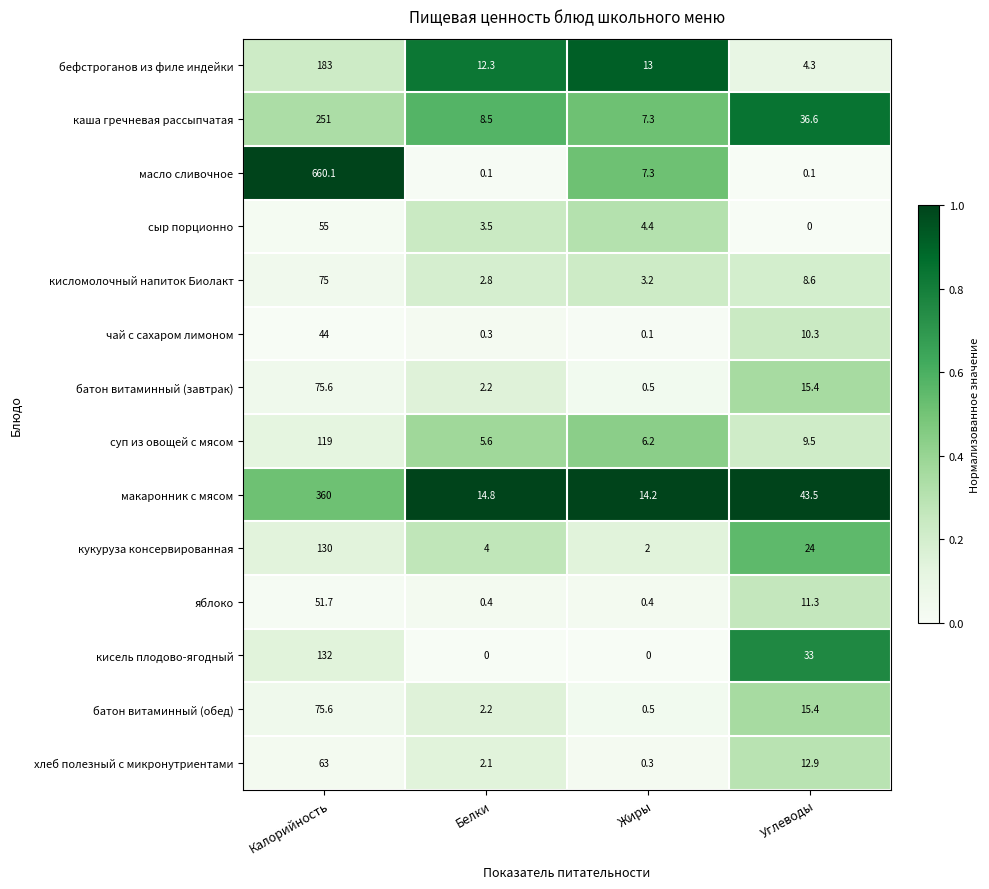

What is the sum of the суп из овощей с мясом values at Жиры and Белки?

11.8